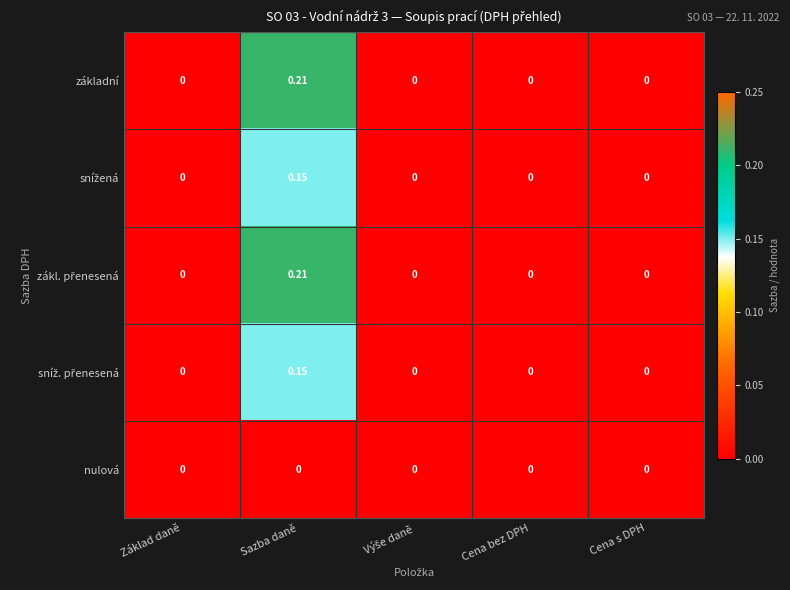

Which category has the highest value across all series?

Sazba daně